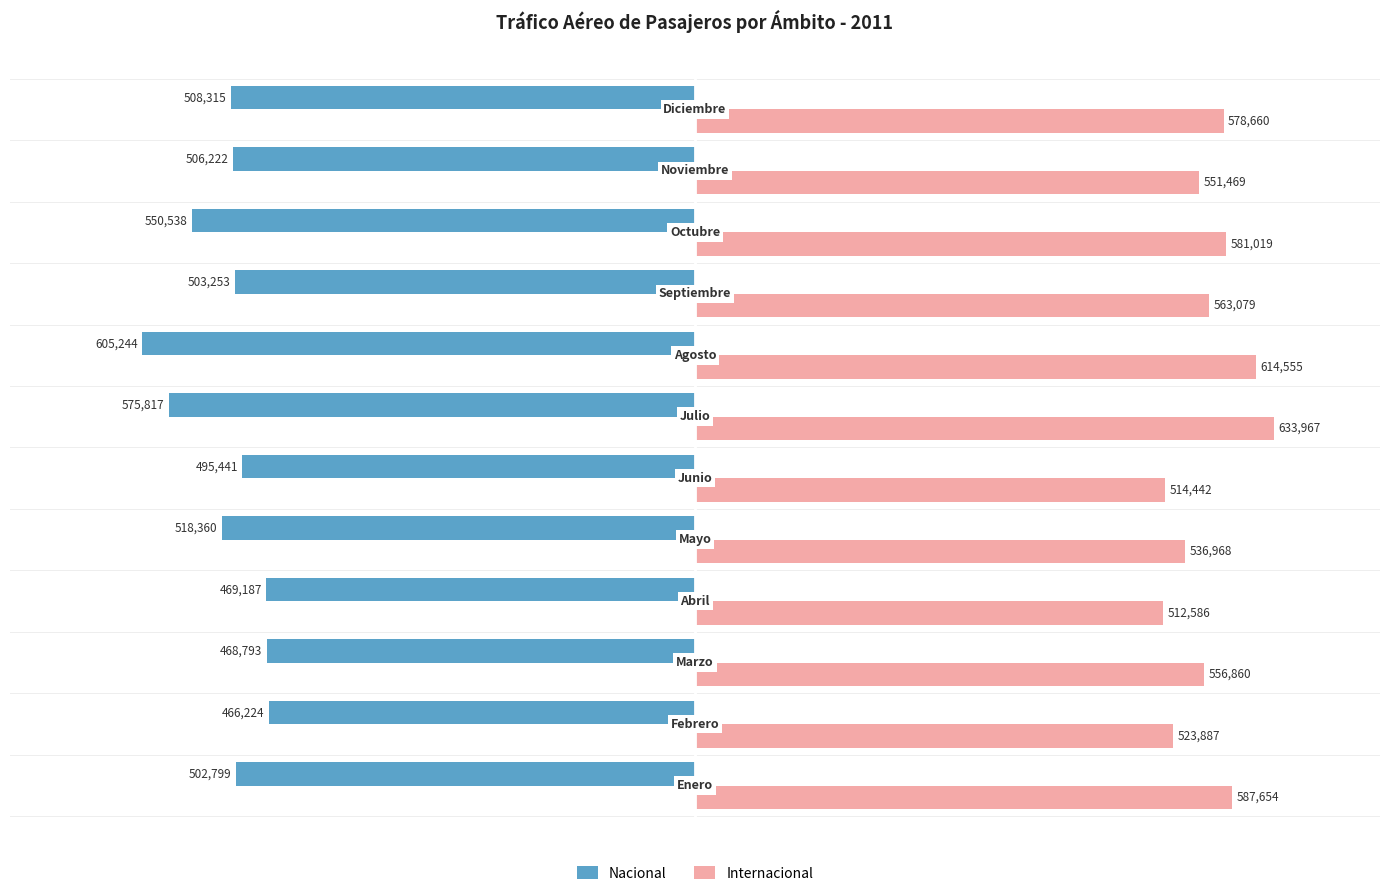

At how many categories does at least one series exceed 307275?

12